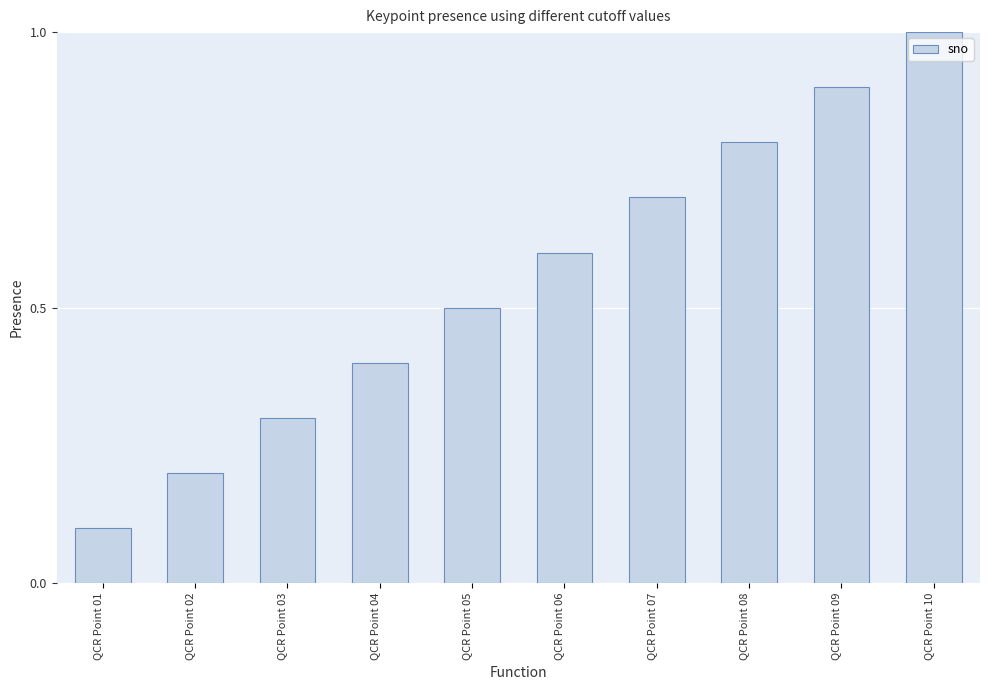

Is it true that the value at QCR Point 09 is 0.9?

True